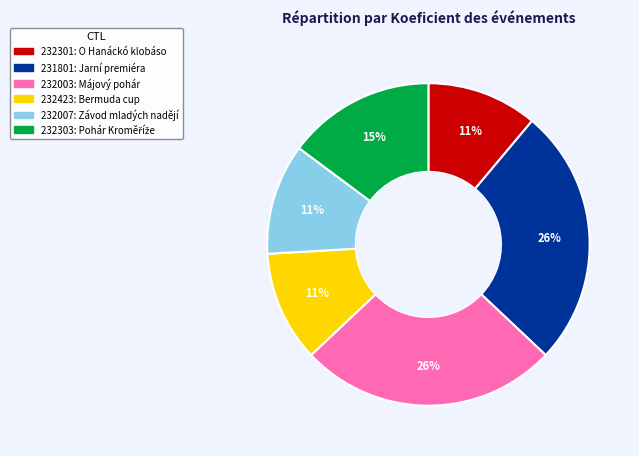

To the nearest percent, what is the difference between the largest and smallest slice percentages?

15%